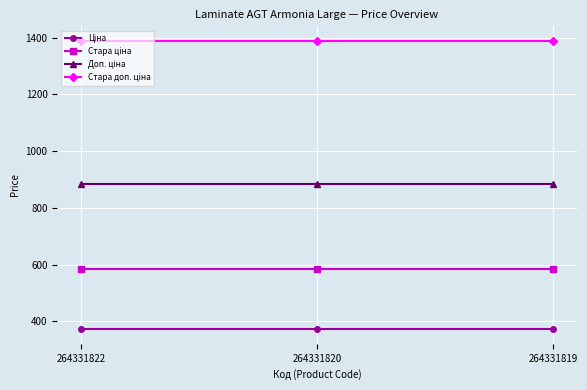

What is the spread (max minus min) of values at 264331819?

1018.1